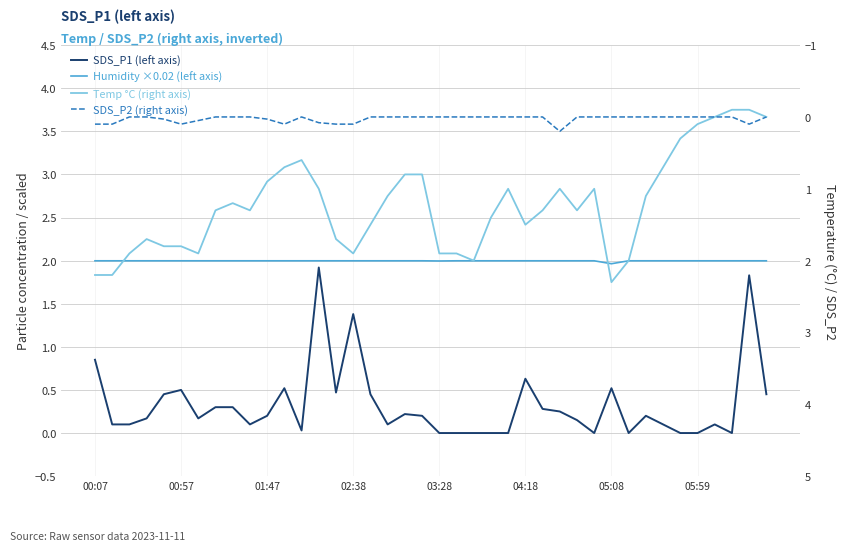

Where is Temp °C (right axis) nearest to the value 1?

13